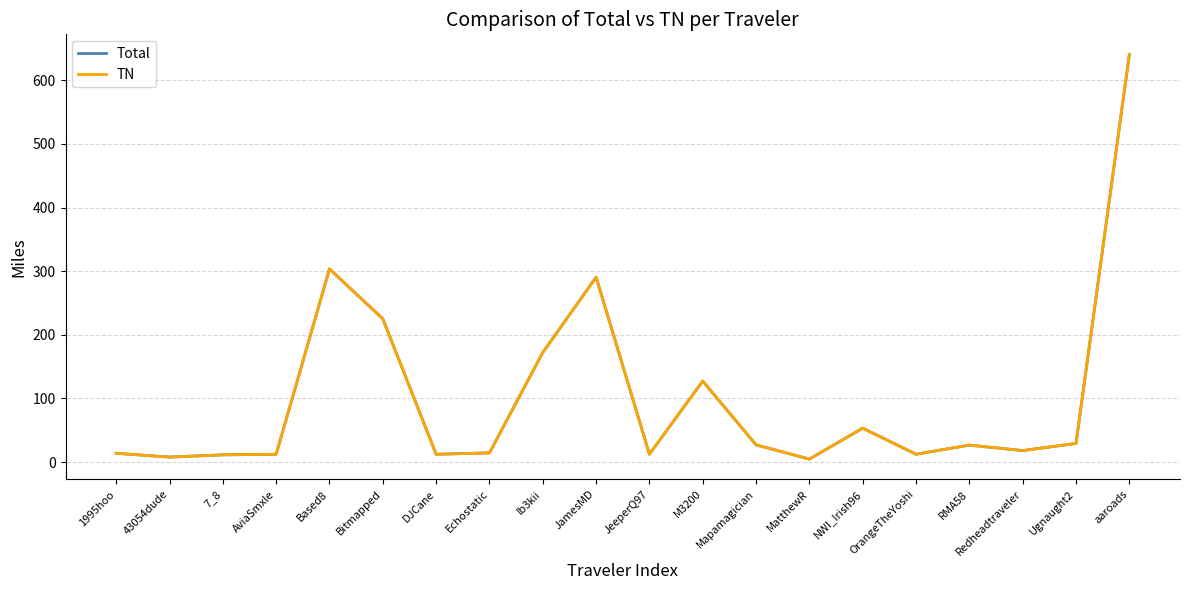

Does the chart have visible grid lines?

Yes